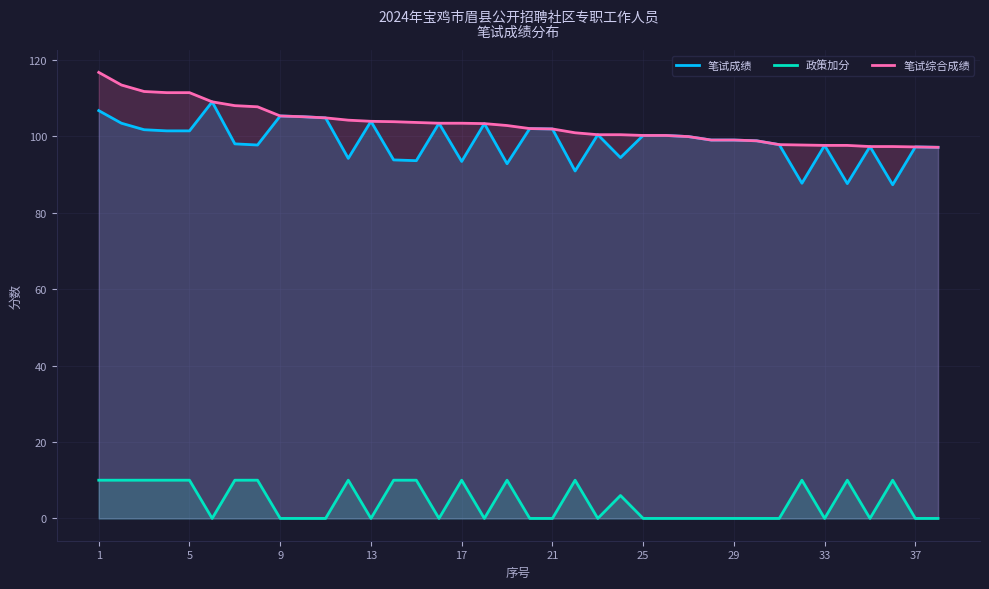

What is the total value across all series at 29?

198.0